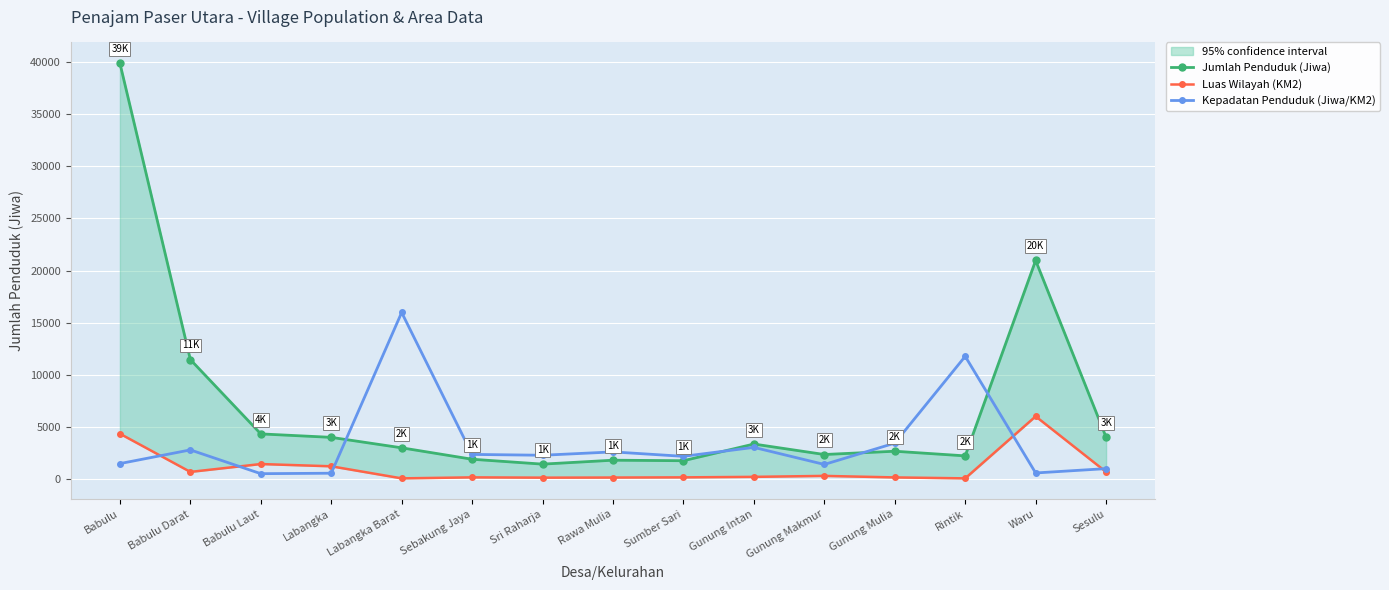

True or false: Jumlah Penduduk (Jiwa) has more than 1 interior local peaks.

True